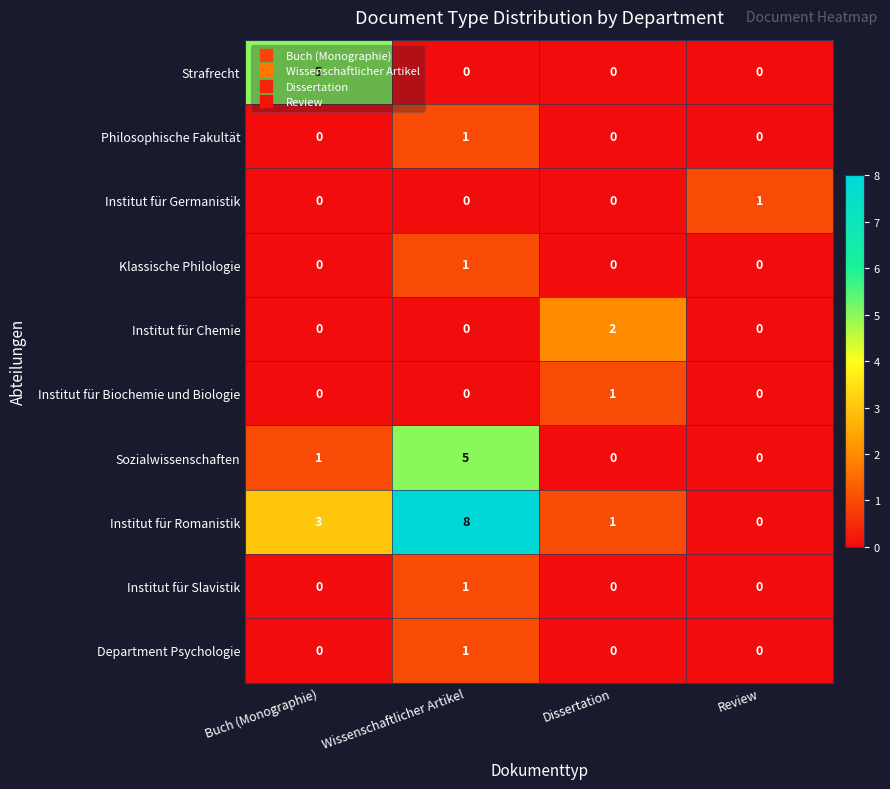

How many Klassische Philologie values are between 0 and 1?

4